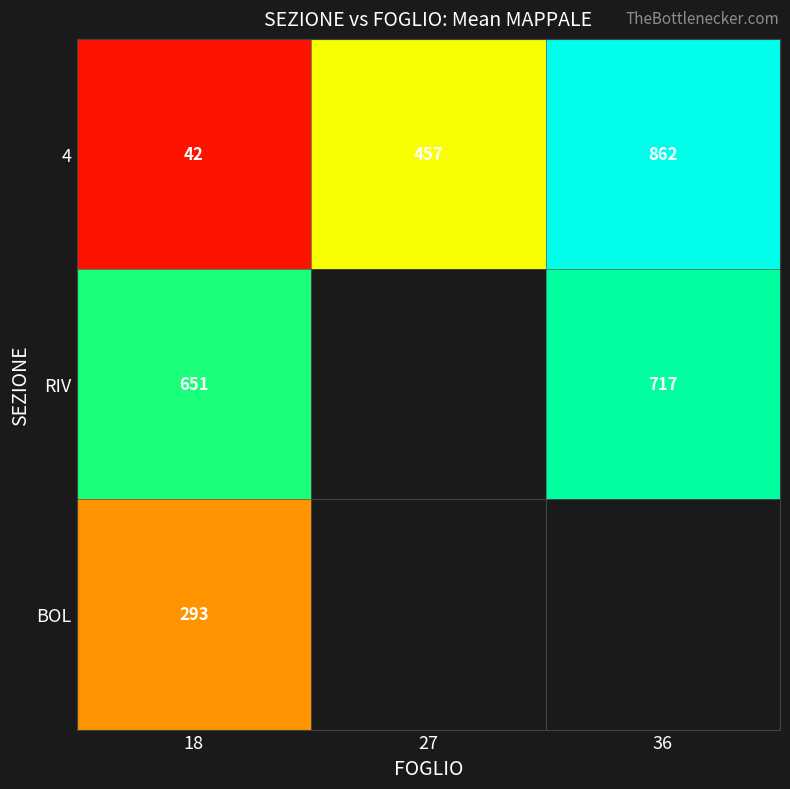

List the labels in order of 4 value, largest first.

36, 27, 18